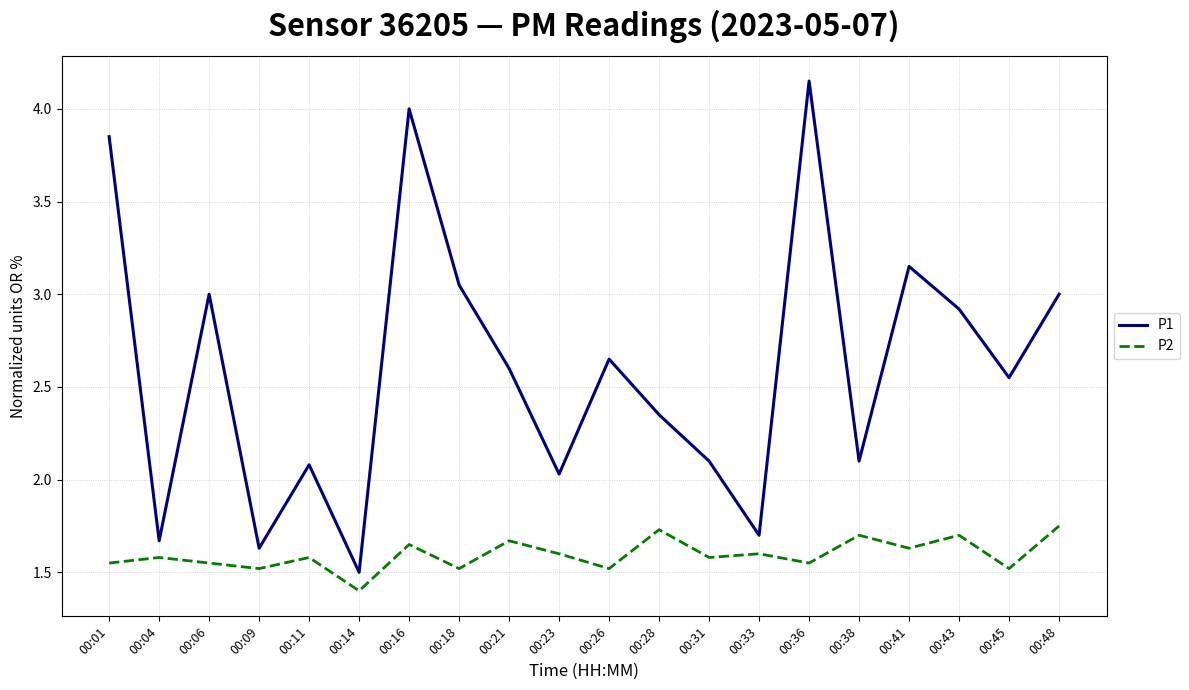

True or false: P1 has a value of 2.1 at 00:38.

True